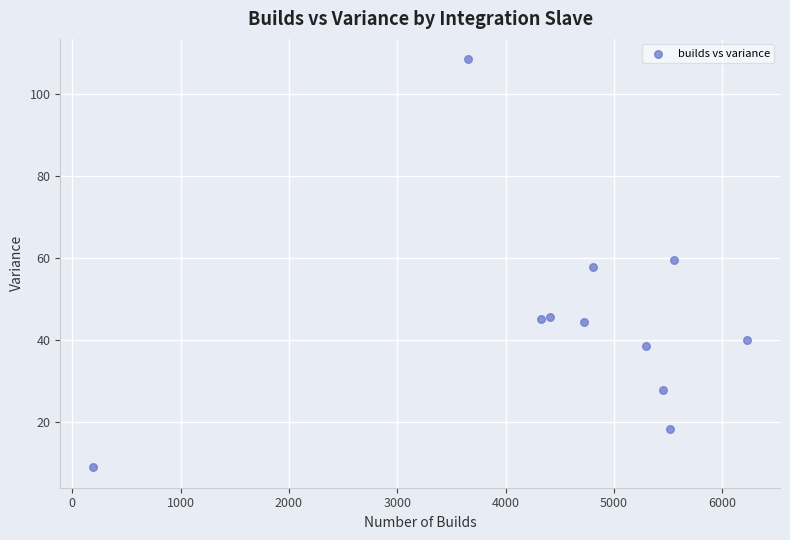

What is the range of X values (max minus min)?

6040.0